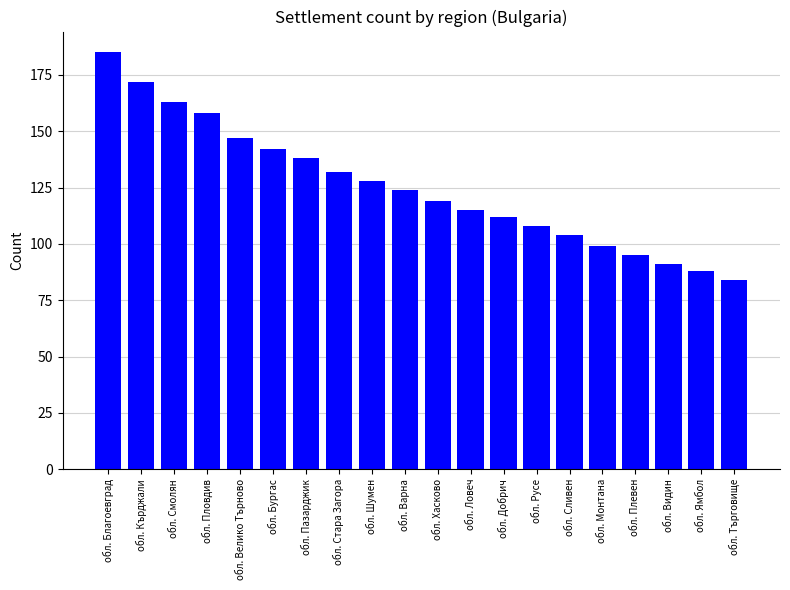

What is the label of the 6th bar from the right?

обл. Сливен